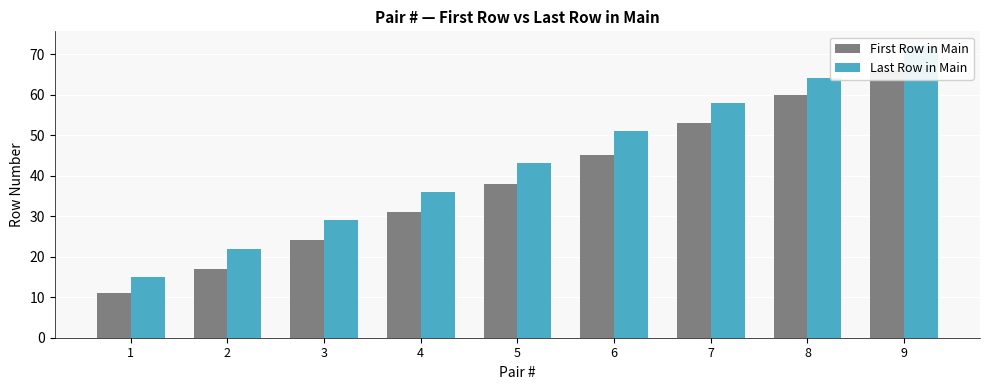

What is the difference between the highest and lowest values at 6?

6